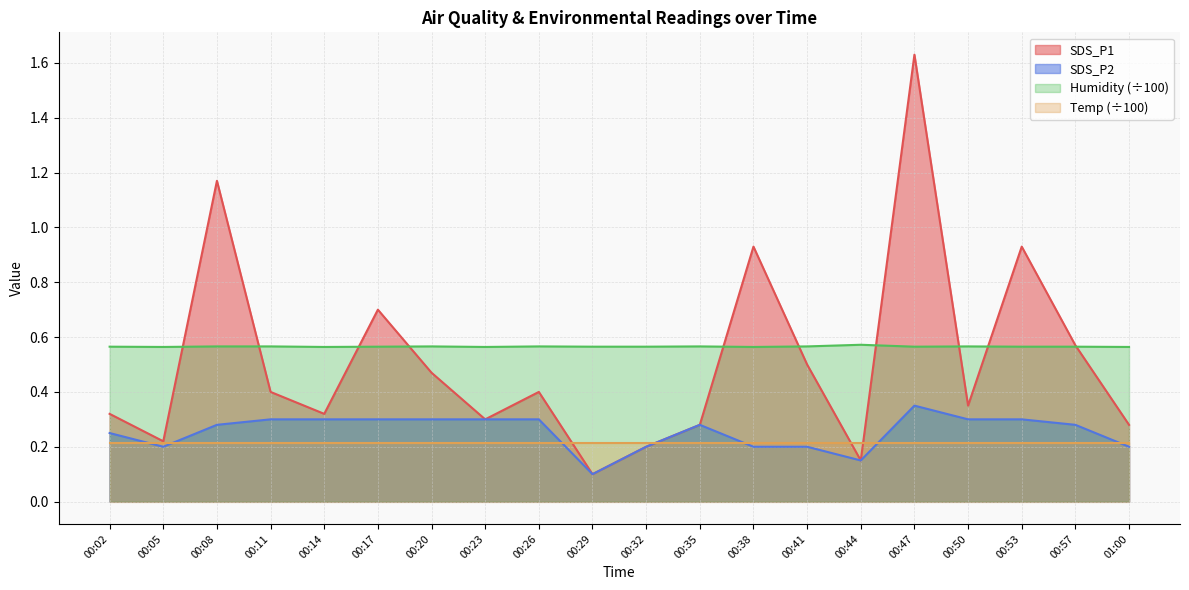

True or false: SDS_P2 and Humidity cross at least once.

False